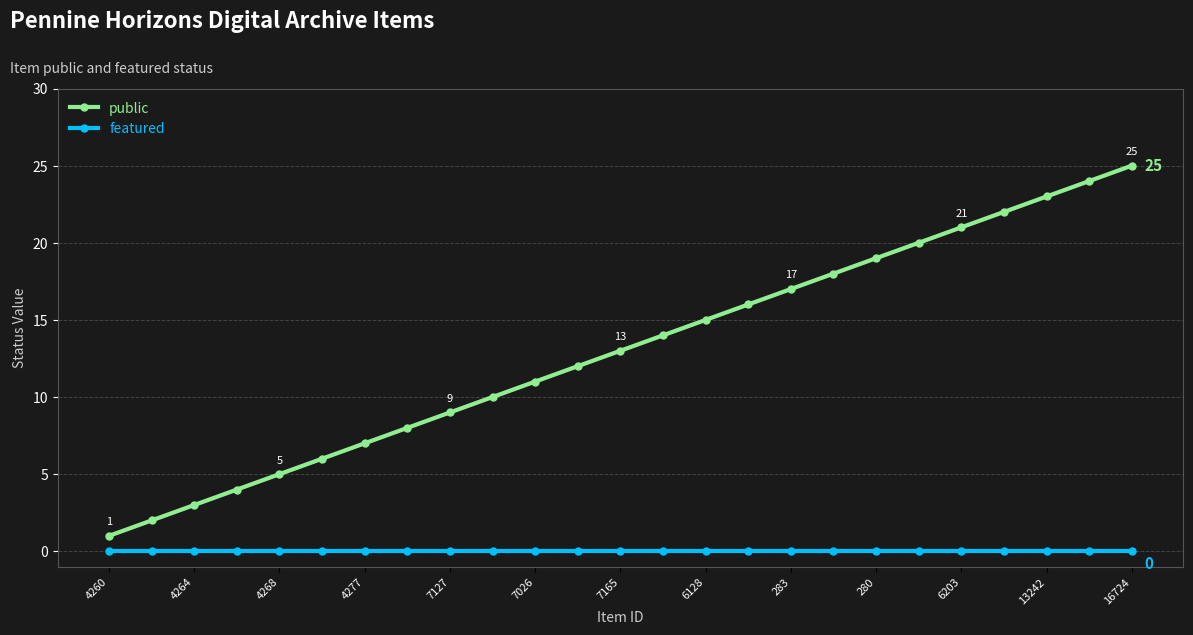

True or false: featured and public intersect in this chart.

False